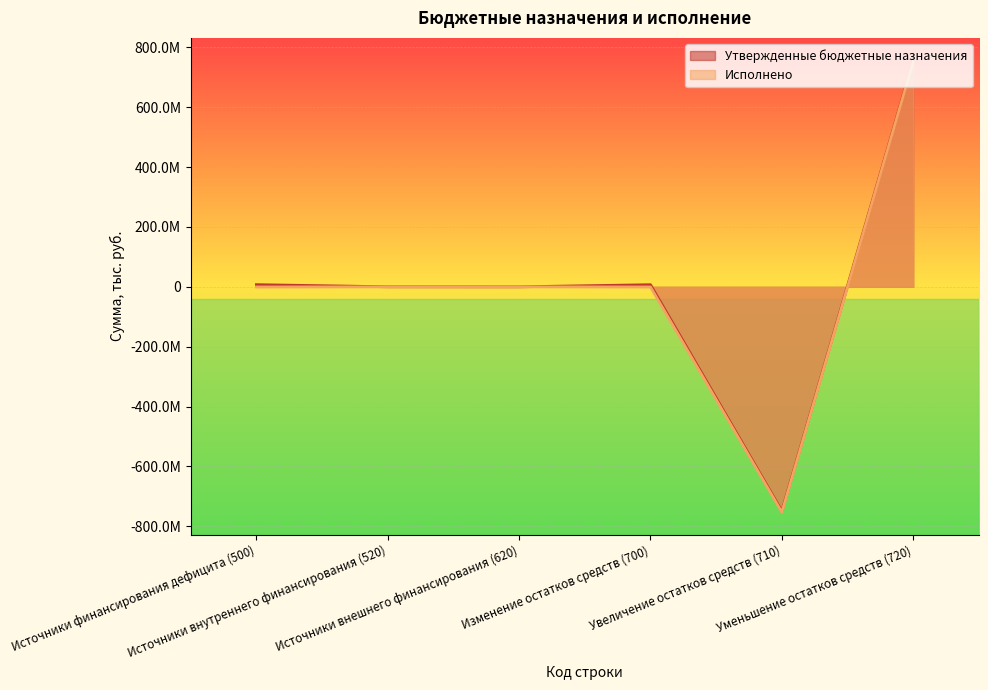

What position from the left is Источники финансирования дефицита (500)?

1